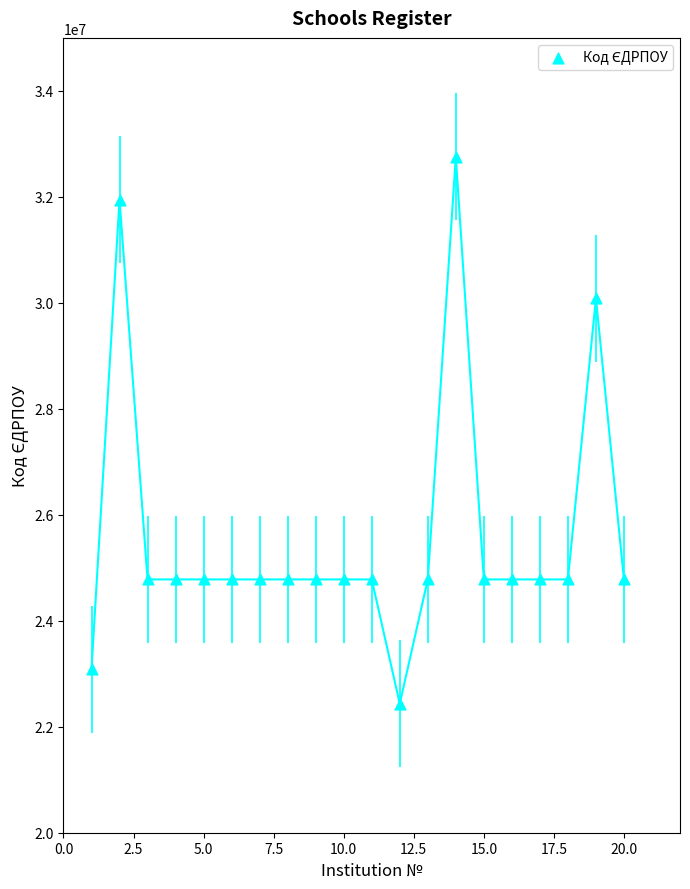

What is the range of X values (max minus min)?

19